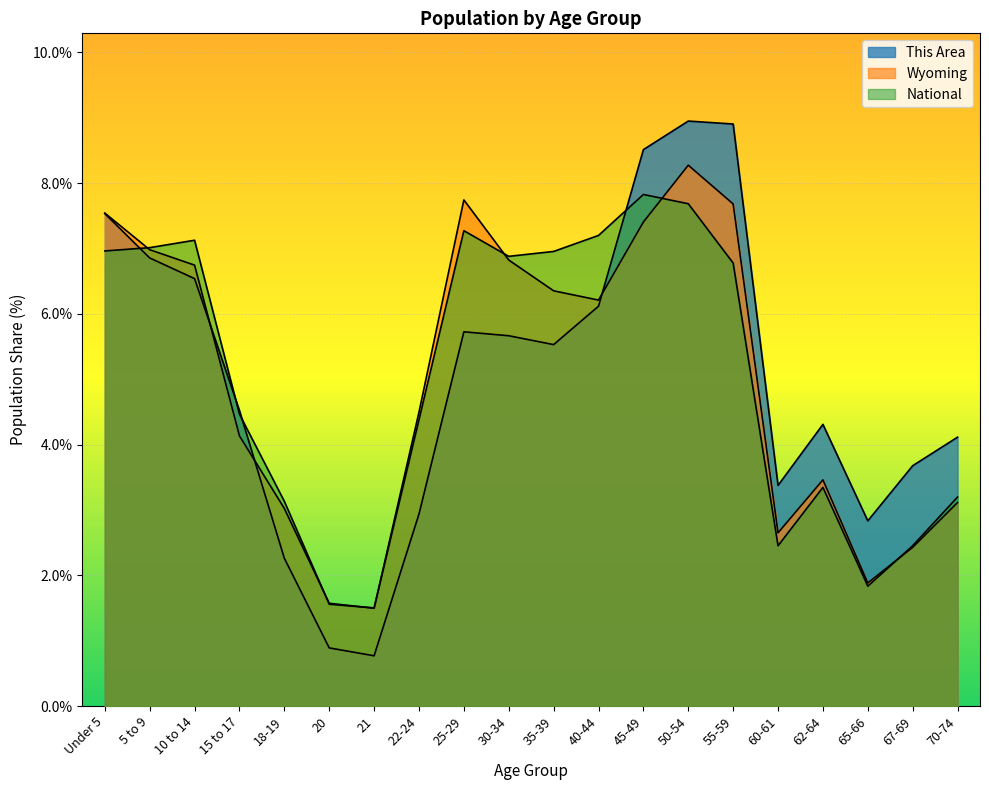

What is the minimum value shown in the chart?

0.8